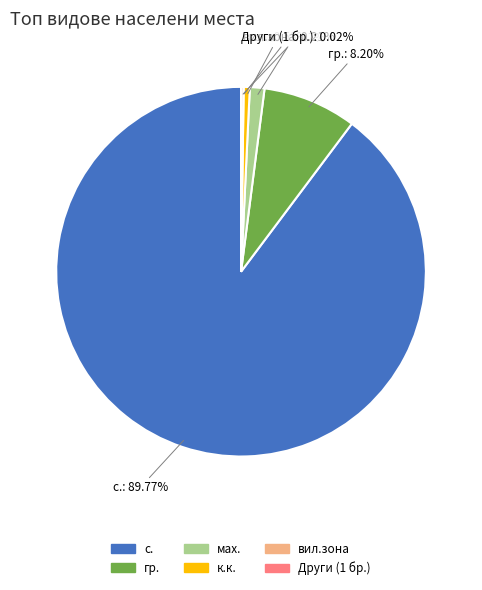

Does any single category account for the majority?

Yes